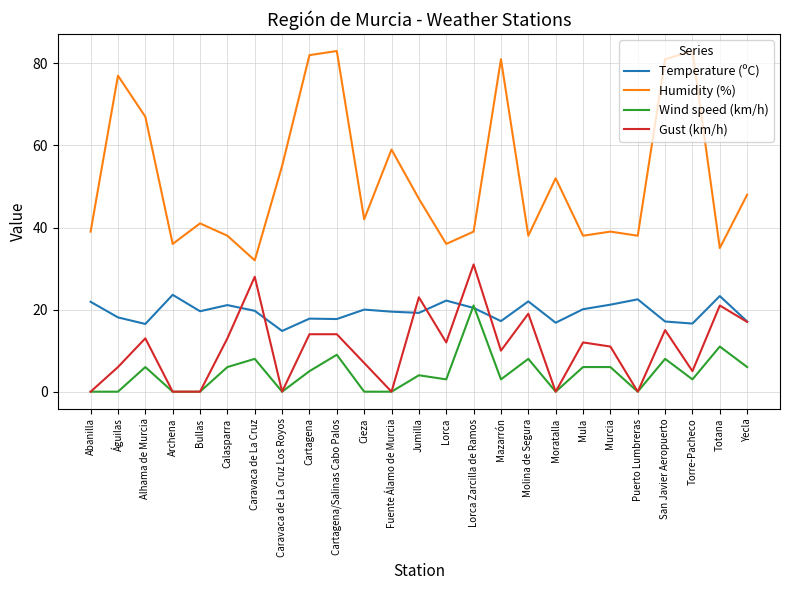

True or false: Wind speed (km/h) and Humidity (%) intersect in this chart.

False